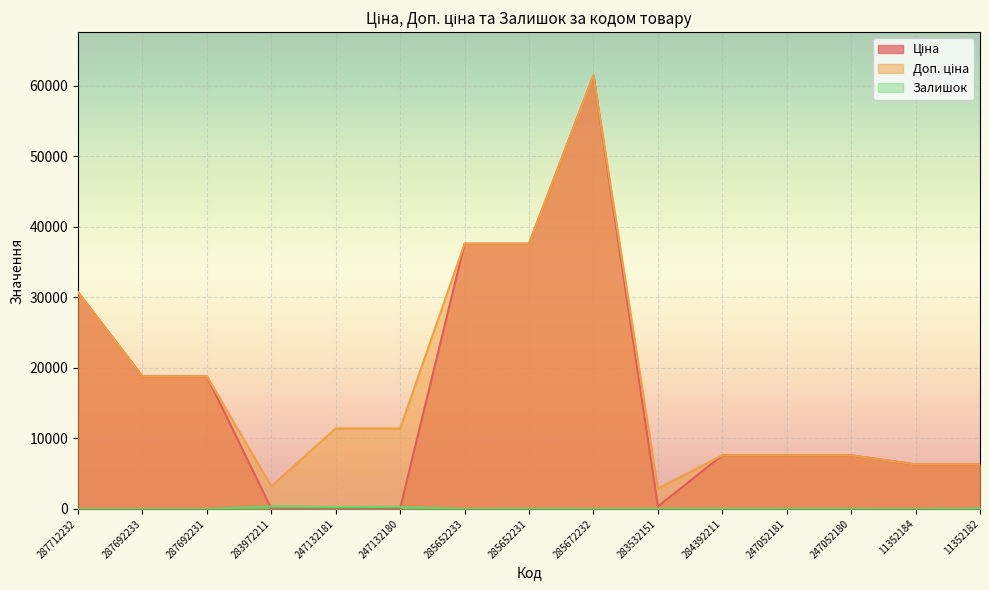

In Доп. ціна, how many points are higher than both neighbors (excluding endpoints)?

1